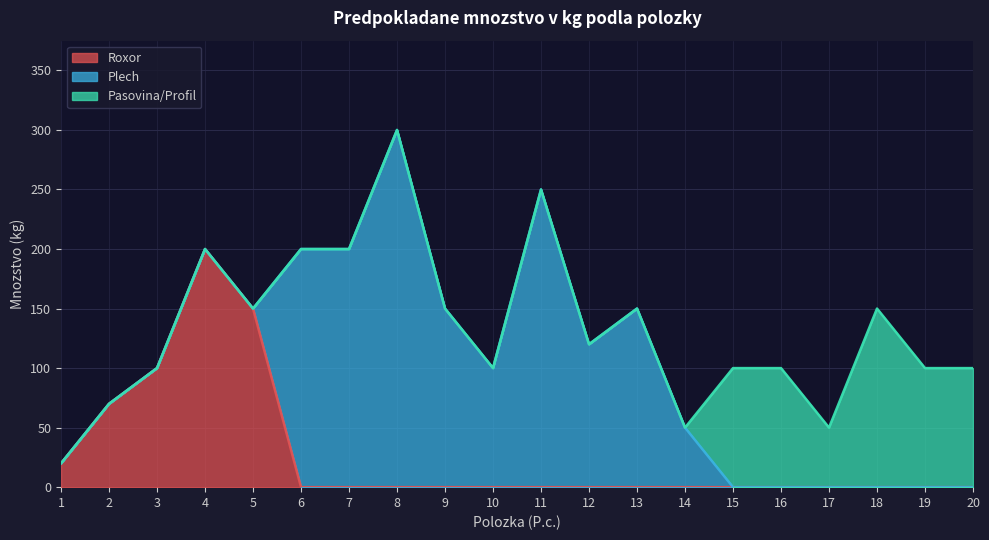

Reading left to right, list all the values displayed in this chart.

Roxor: 1=20	2=70	3=100	4=200	5=150	6=0	7=0	8=0	9=0	10=0	11=0	12=0	13=0	14=0	15=0	16=0	17=0	18=0	19=0	20=0
Plech: 1=0	2=0	3=0	4=0	5=0	6=200	7=200	8=300	9=150	10=100	11=250	12=120	13=150	14=50	15=0	16=0	17=0	18=0	19=0	20=0
Pasovina/Profil: 1=0	2=0	3=0	4=0	5=0	6=0	7=0	8=0	9=0	10=0	11=0	12=0	13=0	14=0	15=100	16=100	17=50	18=150	19=100	20=100